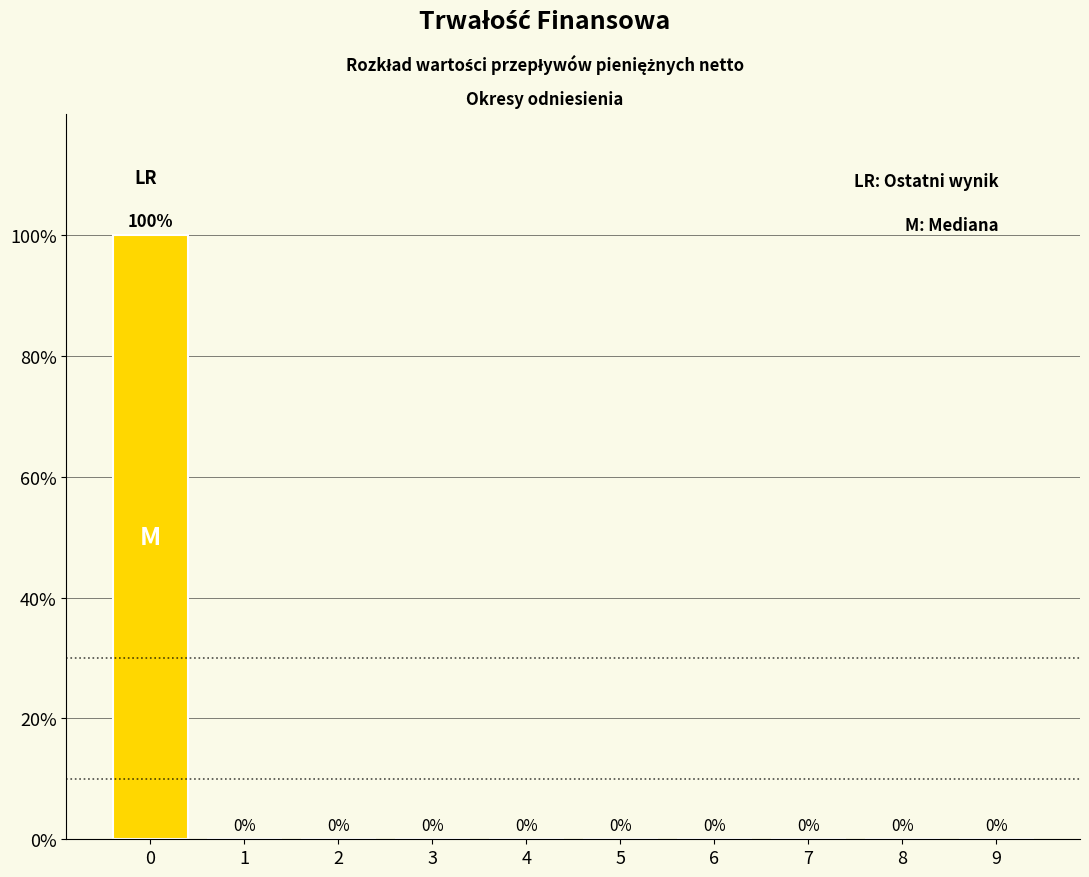

Reading left to right, what are all the values shown in this chart?

0=100	1=0	2=0	3=0	4=0	5=0	6=0	7=0	8=0	9=0